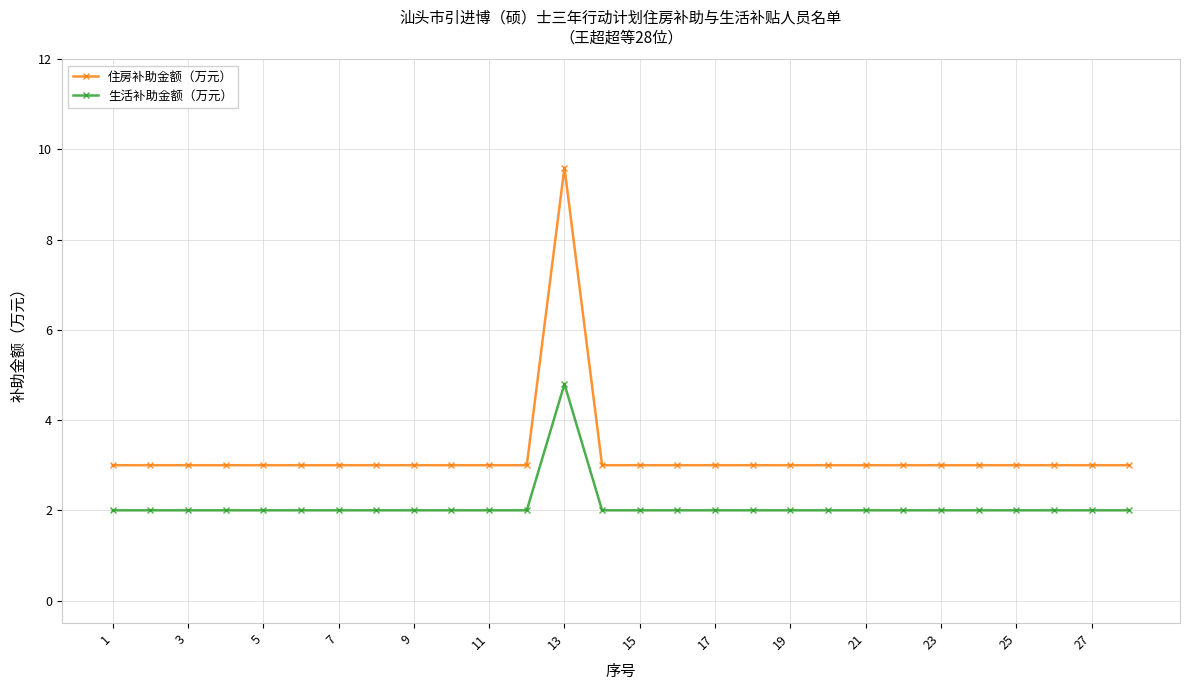

True or false: 住房补助金额（万元） and 生活补助金额（万元） intersect in this chart.

False